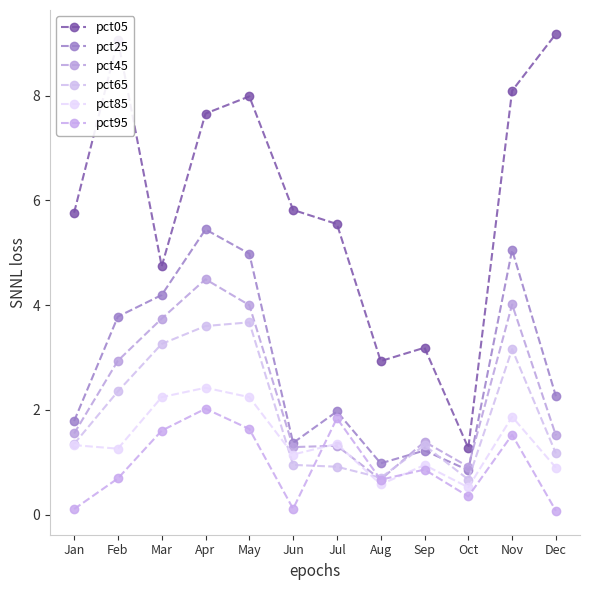

True or false: pct95 has more than 2 interior local peaks.

True